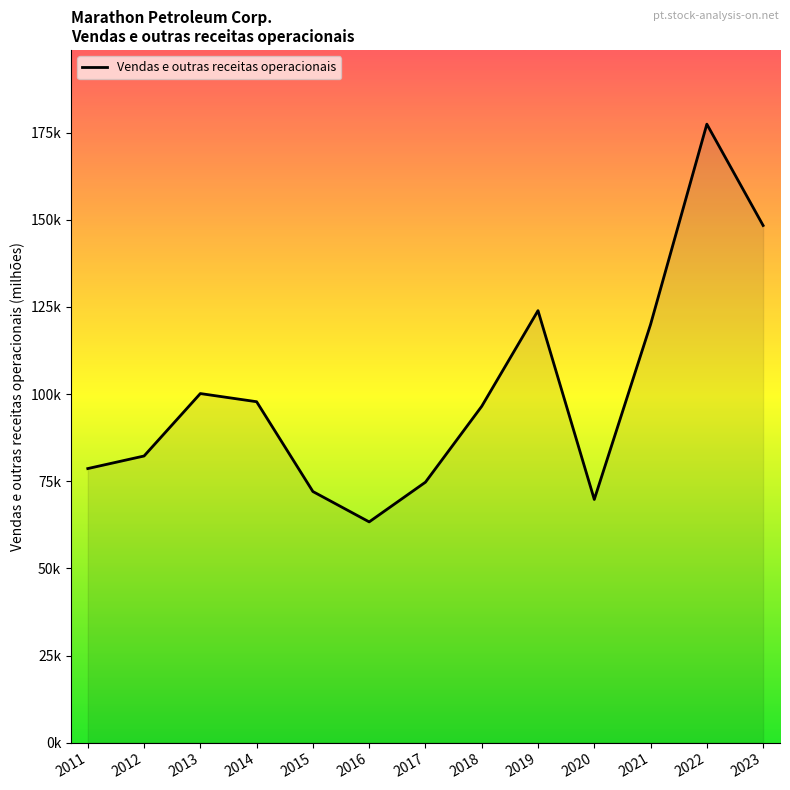

Reading left to right, what are all the values shown in this chart?

2011=78638	2012=82243	2013=100160	2014=97817	2015=72051	2016=63339	2017=74733	2018=96504	2019=123949	2020=69779	2021=119983	2022=177453	2023=148379